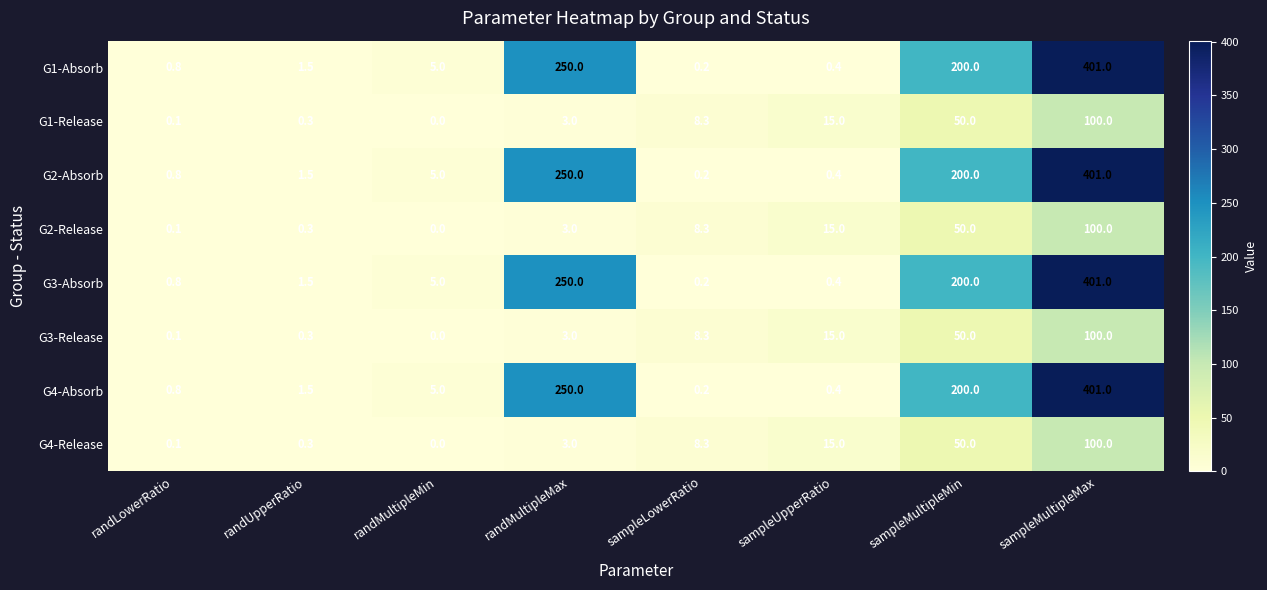

The G1-Absorb series shows 200.0 at sampleMultipleMin. True or false?

True